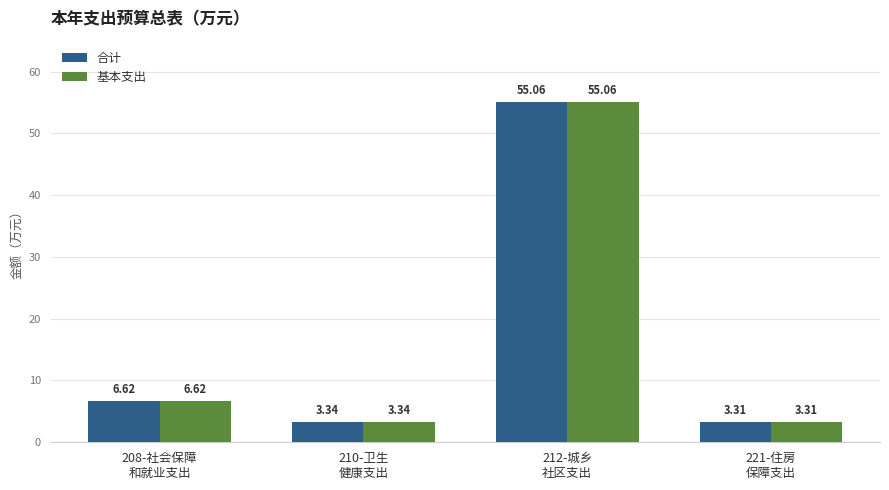

Are the bars grouped side by side (vs. stacked)?

Yes